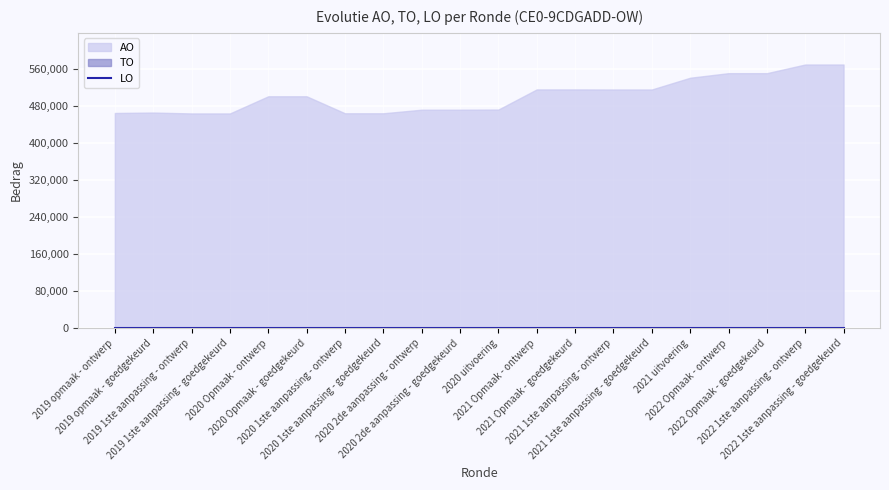

At which label does LO reach its minimum?

2019 opmaak - ontwerp